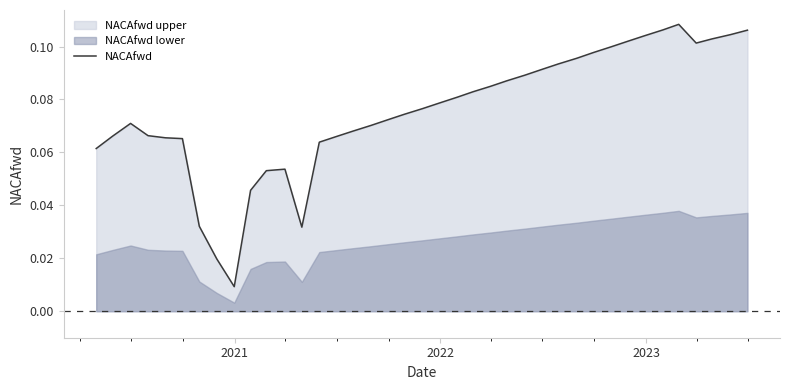

How many categories are shown in the chart?

39